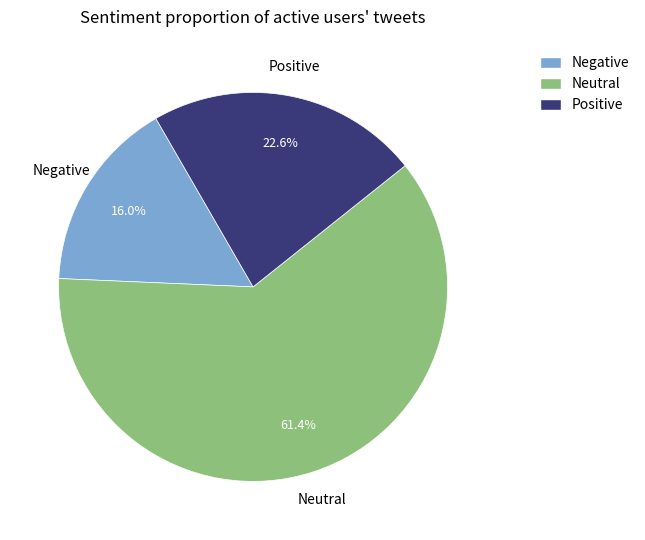

Does any single category account for the majority?

Yes